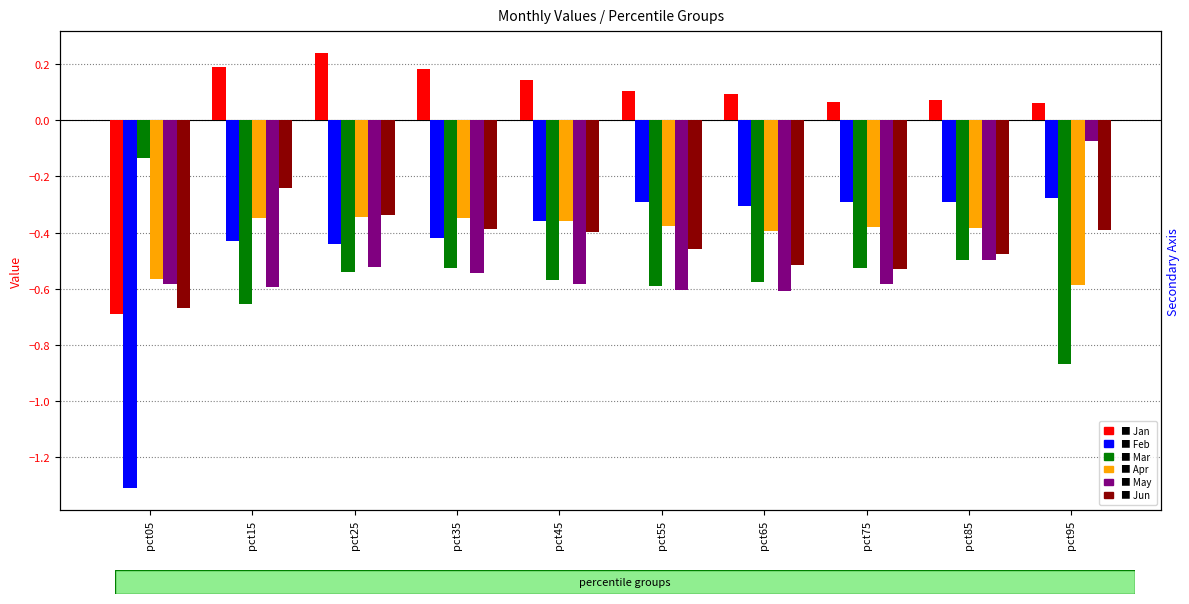

What are all the series names shown in the legend?

Jan, Feb, Mar, Apr, May, Jun